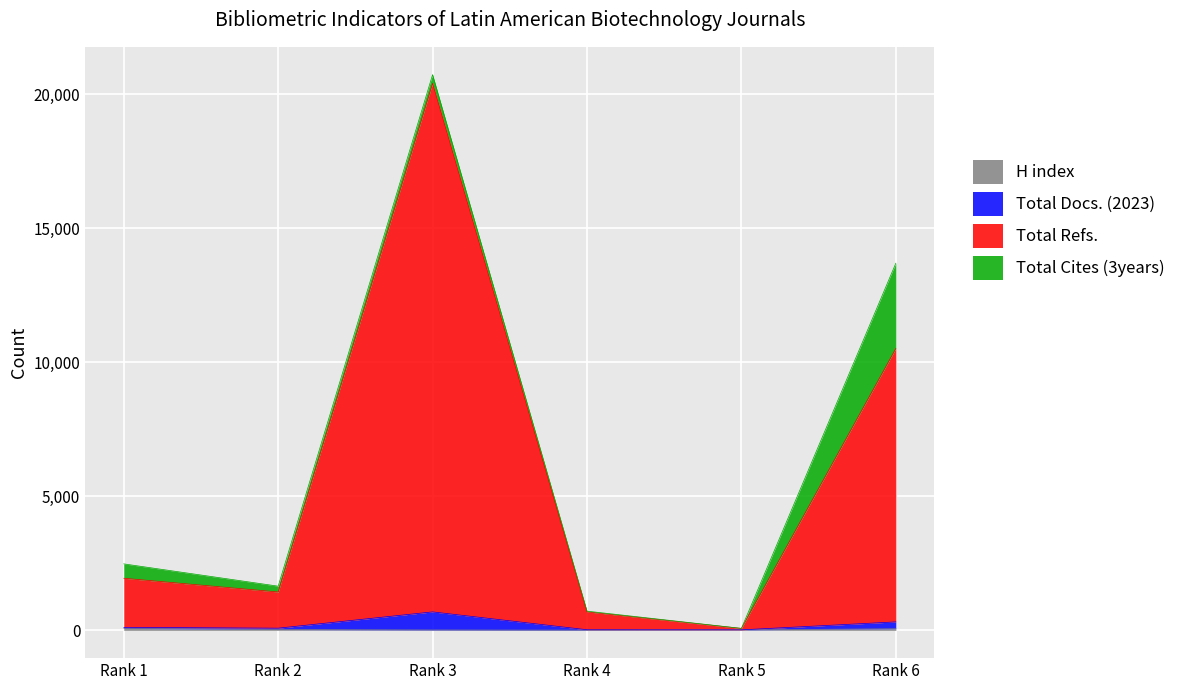

At which label is Total Refs. closest to 10236?

Rank 6